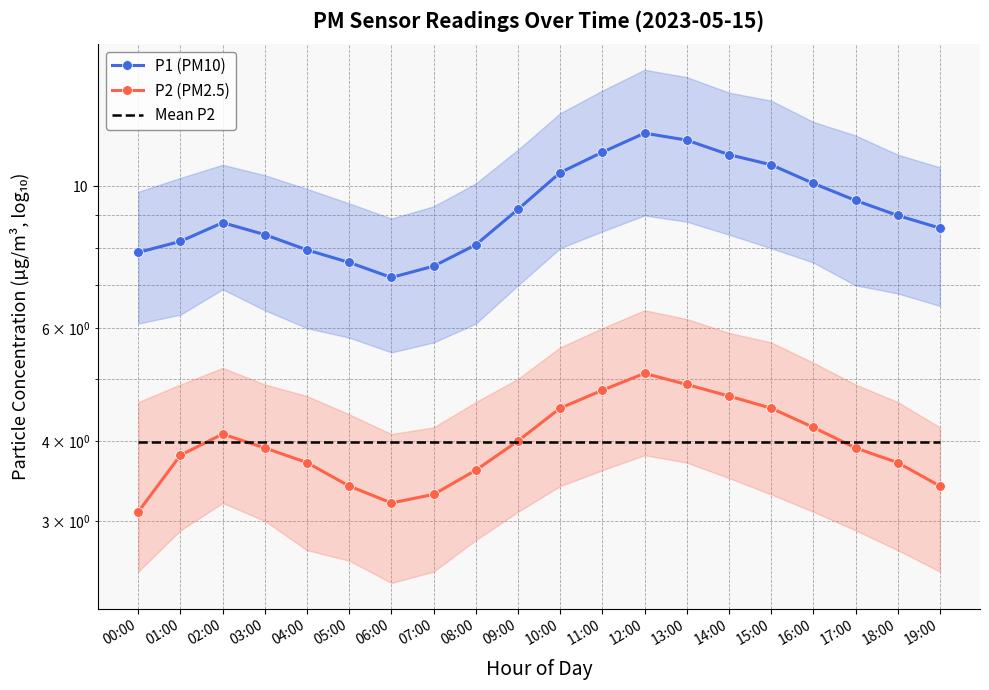

At which label is P1 (PM10) closest to 9?

18:00